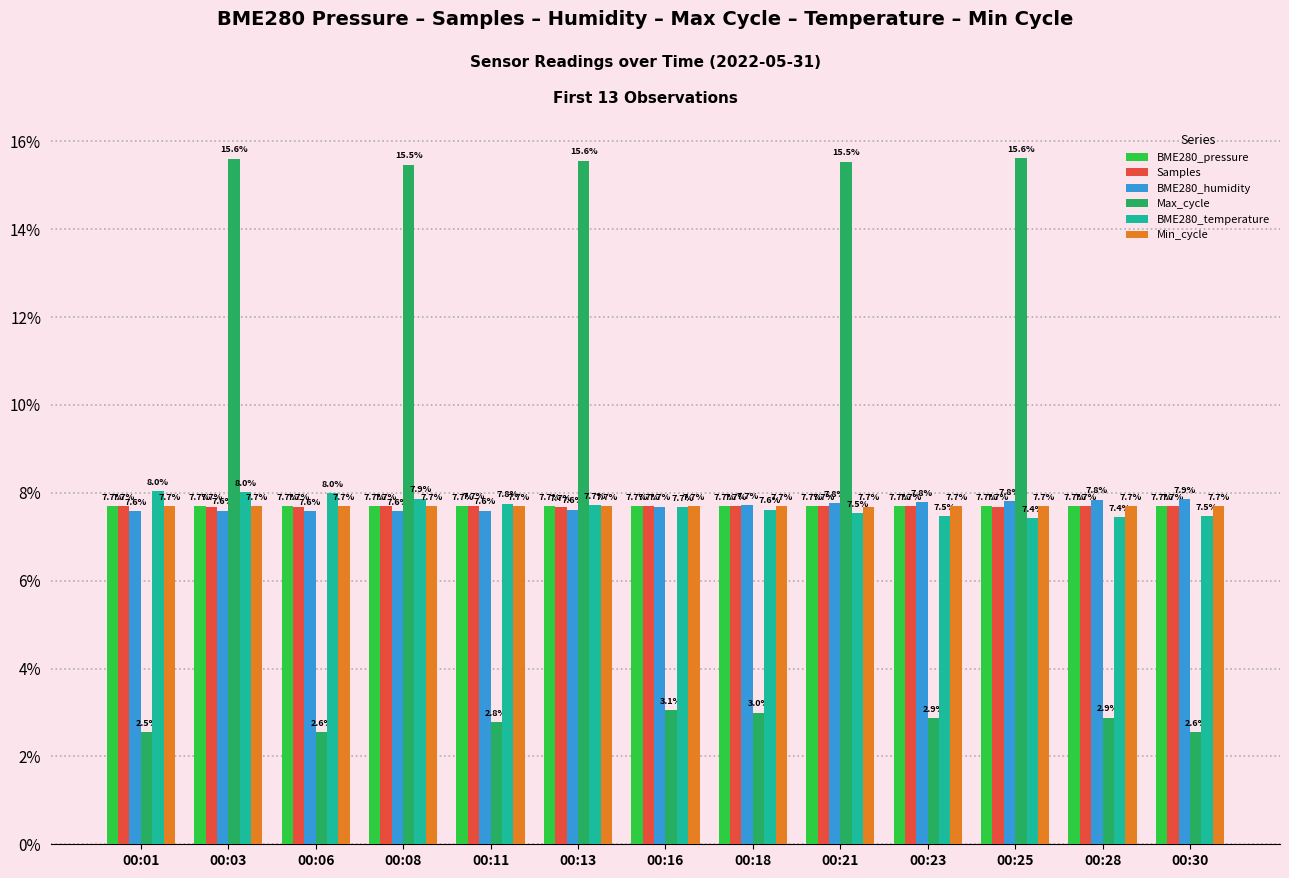

Reading right to left, what are all the values shown in this chart?

BME280_pressure: 00:30=7.7	00:28=7.7	00:25=7.7	00:23=7.7	00:21=7.7	00:18=7.7	00:16=7.7	00:13=7.7	00:11=7.7	00:08=7.7	00:06=7.7	00:03=7.7	00:01=7.7
Samples: 00:30=7.7	00:28=7.7	00:25=7.7	00:23=7.7	00:21=7.7	00:18=7.7	00:16=7.7	00:13=7.7	00:11=7.7	00:08=7.7	00:06=7.7	00:03=7.7	00:01=7.7
BME280_humidity: 00:30=7.9	00:28=7.8	00:25=7.8	00:23=7.8	00:21=7.8	00:18=7.7	00:16=7.7	00:13=7.6	00:11=7.6	00:08=7.6	00:06=7.6	00:03=7.6	00:01=7.6
Max_cycle: 00:30=2.6	00:28=2.9	00:25=15.6	00:23=2.9	00:21=15.5	00:18=3.0	00:16=3.1	00:13=15.6	00:11=2.8	00:08=15.5	00:06=2.6	00:03=15.6	00:01=2.5
BME280_temperature: 00:30=7.5	00:28=7.4	00:25=7.4	00:23=7.5	00:21=7.5	00:18=7.6	00:16=7.7	00:13=7.7	00:11=7.8	00:08=7.9	00:06=8.0	00:03=8.0	00:01=8.0
Min_cycle: 00:30=7.7	00:28=7.7	00:25=7.7	00:23=7.7	00:21=7.7	00:18=7.7	00:16=7.7	00:13=7.7	00:11=7.7	00:08=7.7	00:06=7.7	00:03=7.7	00:01=7.7